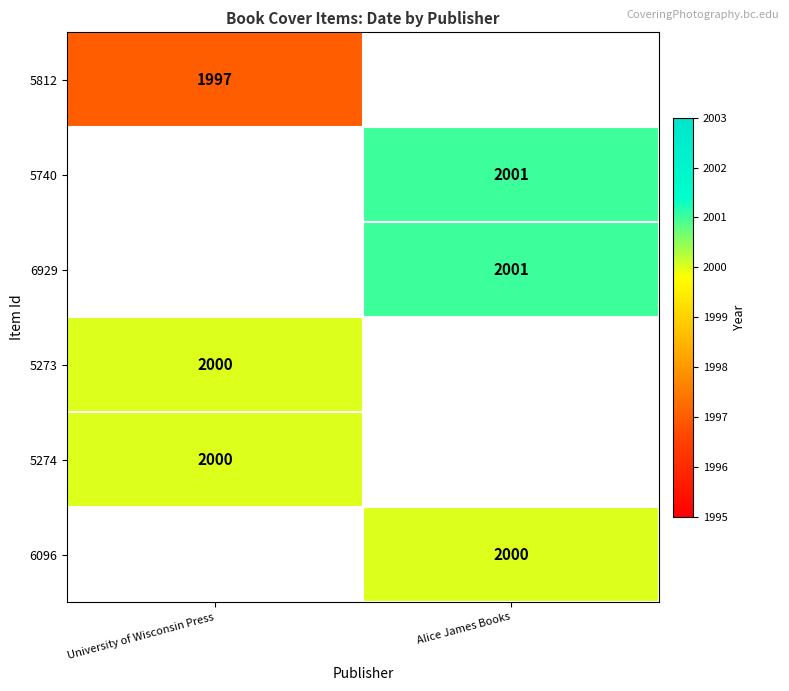

Is it true that 5740 equals 2001 at Alice James Books?

True